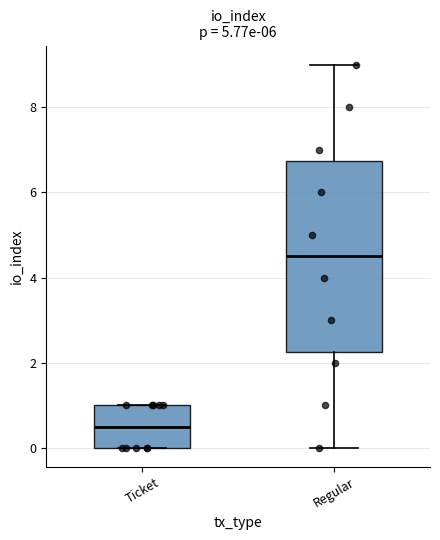

Where does the upper whisker of the box for Regular end on the y-axis? The values are not printed on the chart, so give them approximately, as read against the axis.

9.0